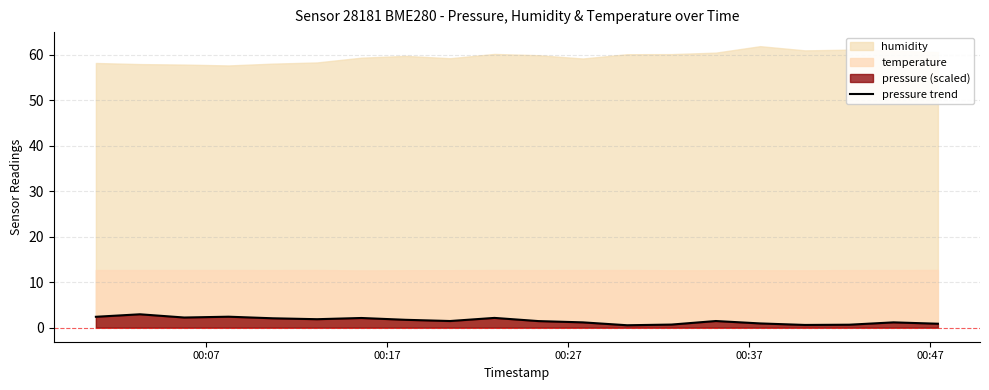

What is the highest value of the pressure trend series?

2.9